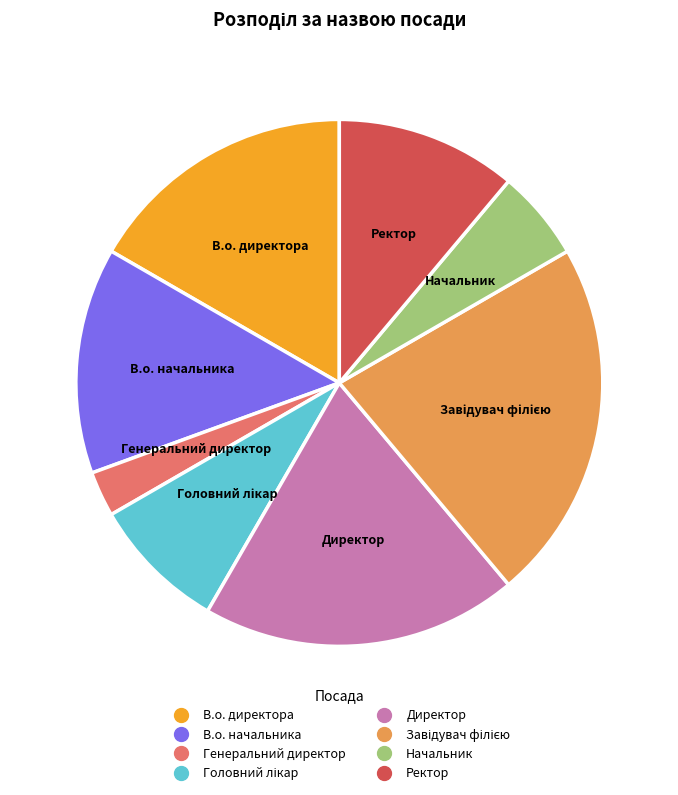

What is the smallest slice in the pie chart?

Генеральний директор